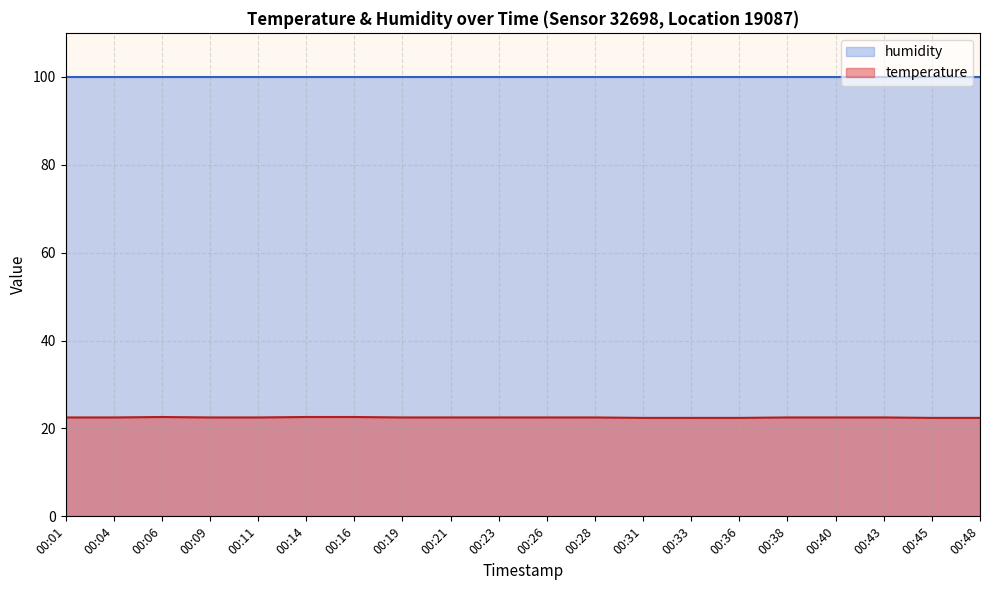

What is the sum of all values?

449.8